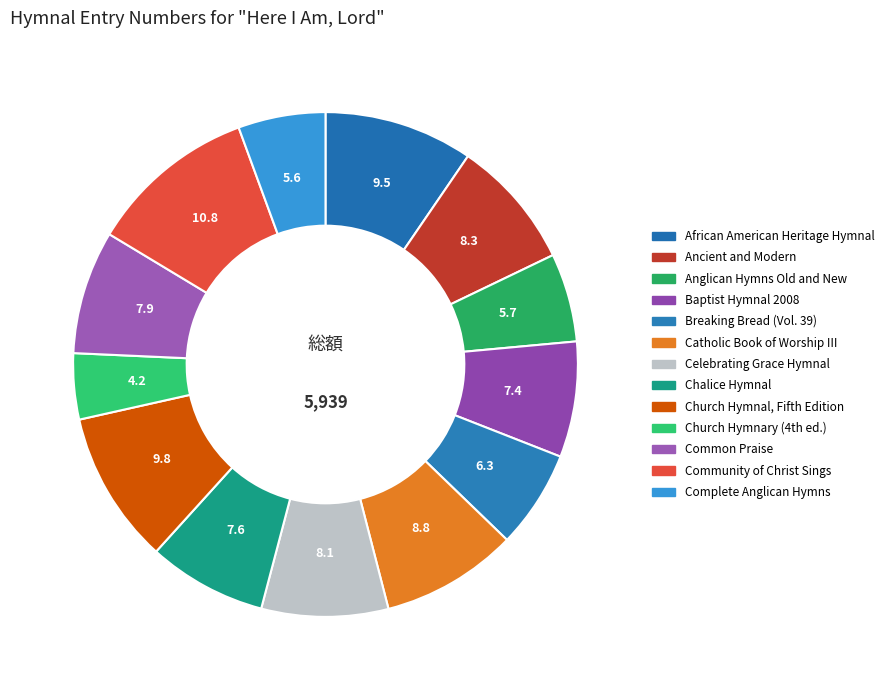

Does any single category account for the majority?

No